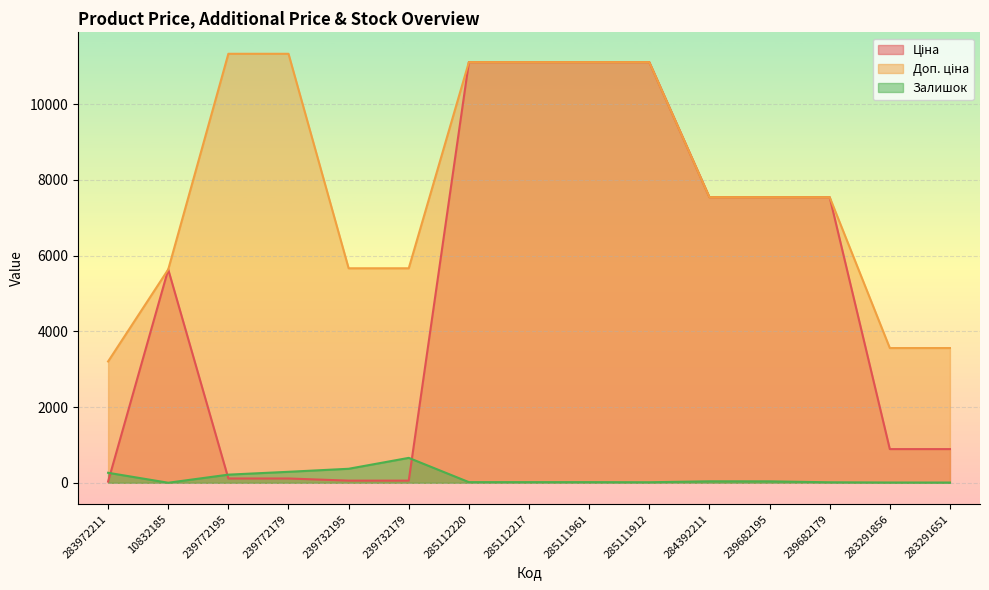

At 285111912, list the series in order from smallest to largest.

Залишок, Ціна, Доп. ціна